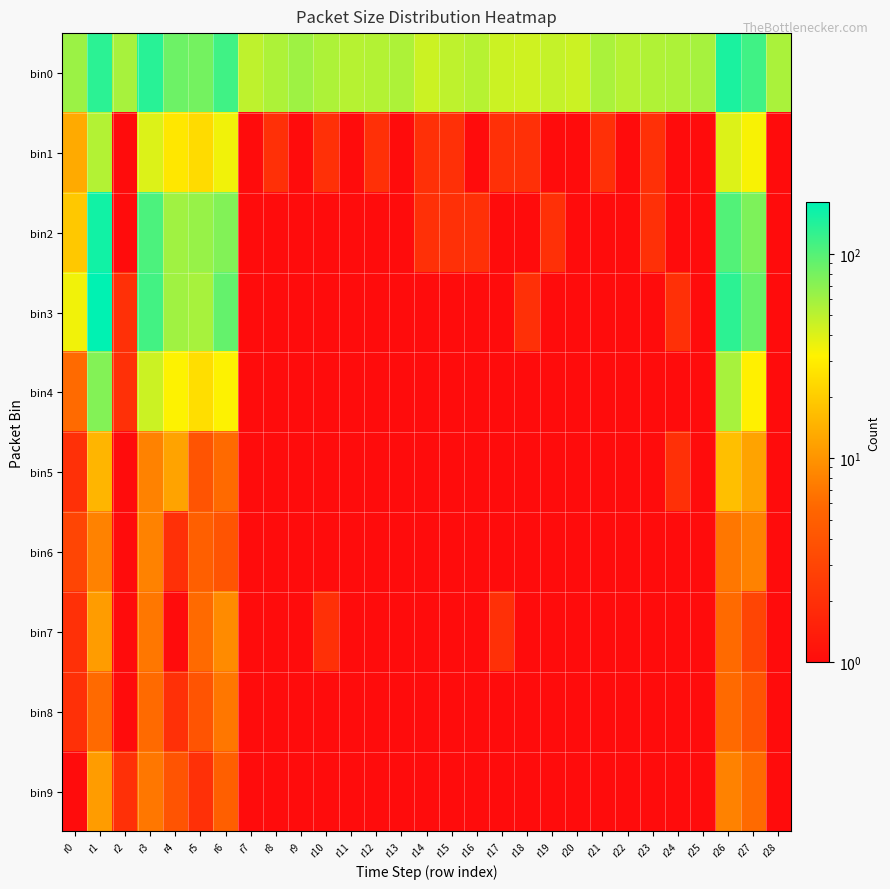

Reading left to right, what are all the values shown in this chart?

bin0: r0=62	r1=133	r2=57	r3=136	r4=85	r5=81	r6=115	r7=49	r8=55	r9=61	r10=55	r11=52	r12=53	r13=55	r14=45	r15=49	r16=52	r17=45	r18=44	r19=47	r20=45	r21=56	r22=52	r23=54	r24=55	r25=58	r26=149	r27=115	r28=56
bin1: r0=13	r1=53	r2=1	r3=40	r4=28	r5=24	r6=35	r7=1	r8=2	r9=1	r10=2	r11=1	r12=2	r13=1	r14=2	r15=2	r16=1	r17=2	r18=2	r19=1	r20=1	r21=2	r22=1	r23=2	r24=1	r25=1	r26=40	r27=33	r28=1
bin2: r0=19	r1=158	r2=1	r3=106	r4=60	r5=64	r6=74	r7=1	r8=1	r9=1	r10=1	r11=1	r12=1	r13=1	r14=2	r15=2	r16=2	r17=1	r18=1	r19=2	r20=1	r21=1	r22=1	r23=2	r24=1	r25=1	r26=102	r27=76	r28=1
bin3: r0=35	r1=179	r2=2	r3=113	r4=60	r5=57	r6=90	r7=1	r8=1	r9=1	r10=1	r11=1	r12=1	r13=1	r14=1	r15=1	r16=1	r17=1	r18=2	r19=1	r20=1	r21=1	r22=1	r23=1	r24=2	r25=1	r26=132	r27=88	r28=1
bin4: r0=6	r1=73	r2=2	r3=45	r4=32	r5=25	r6=32	r7=1	r8=1	r9=1	r10=1	r11=1	r12=1	r13=1	r14=1	r15=1	r16=1	r17=1	r18=1	r19=1	r20=1	r21=1	r22=1	r23=1	r24=1	r25=1	r26=57	r27=31	r28=1
bin5: r0=2	r1=15	r2=1	r3=8	r4=12	r5=4	r6=6	r7=1	r8=1	r9=1	r10=1	r11=1	r12=1	r13=1	r14=1	r15=1	r16=1	r17=1	r18=1	r19=1	r20=1	r21=1	r22=1	r23=1	r24=2	r25=1	r26=17	r27=12	r28=1
bin6: r0=3	r1=8	r2=1	r3=8	r4=2	r5=5	r6=4	r7=1	r8=1	r9=1	r10=1	r11=1	r12=1	r13=1	r14=1	r15=1	r16=1	r17=1	r18=1	r19=1	r20=1	r21=1	r22=1	r23=1	r24=1	r25=1	r26=7	r27=8	r28=1
bin7: r0=2	r1=11	r2=1	r3=7	r4=1	r5=6	r6=9	r7=1	r8=1	r9=1	r10=2	r11=1	r12=1	r13=1	r14=1	r15=1	r16=1	r17=2	r18=1	r19=1	r20=1	r21=1	r22=1	r23=1	r24=1	r25=1	r26=6	r27=3	r28=1
bin8: r0=2	r1=6	r2=1	r3=6	r4=2	r5=4	r6=7	r7=1	r8=1	r9=1	r10=1	r11=1	r12=1	r13=1	r14=1	r15=1	r16=1	r17=1	r18=1	r19=1	r20=1	r21=1	r22=1	r23=1	r24=1	r25=1	r26=6	r27=4	r28=1
bin9: r0=1	r1=11	r2=2	r3=7	r4=4	r5=2	r6=5	r7=1	r8=1	r9=1	r10=1	r11=1	r12=1	r13=1	r14=1	r15=1	r16=1	r17=1	r18=1	r19=1	r20=1	r21=1	r22=1	r23=1	r24=1	r25=1	r26=8	r27=6	r28=1